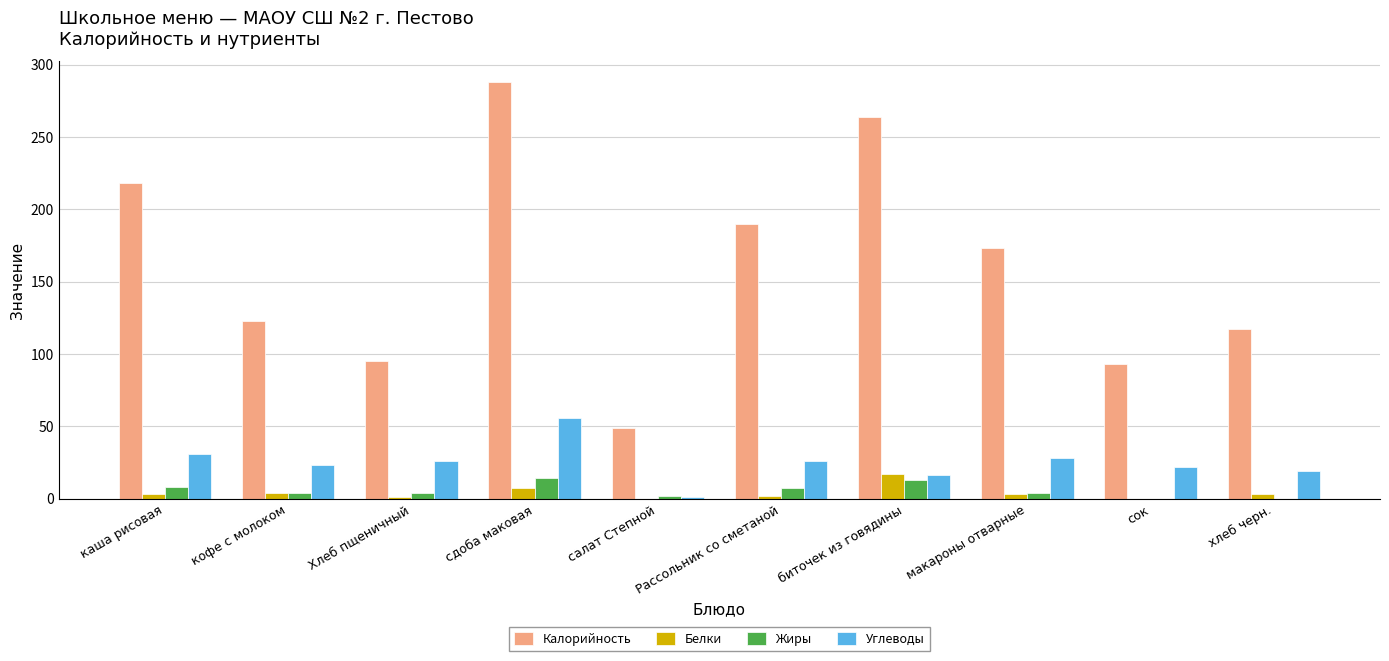

How many data points does each series have?

10